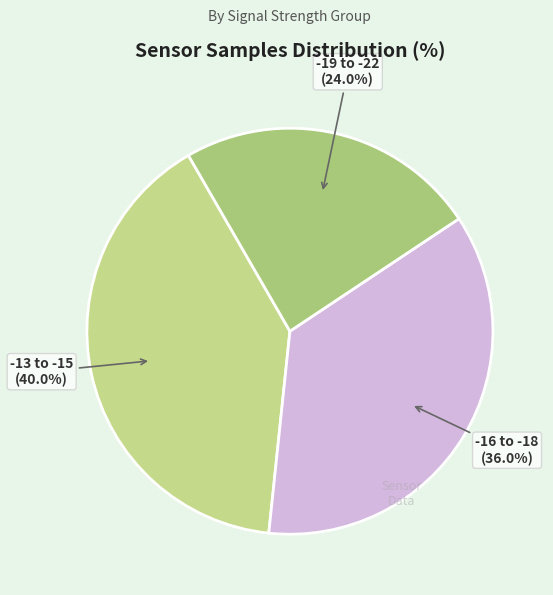

How many slices are in this pie chart?

3